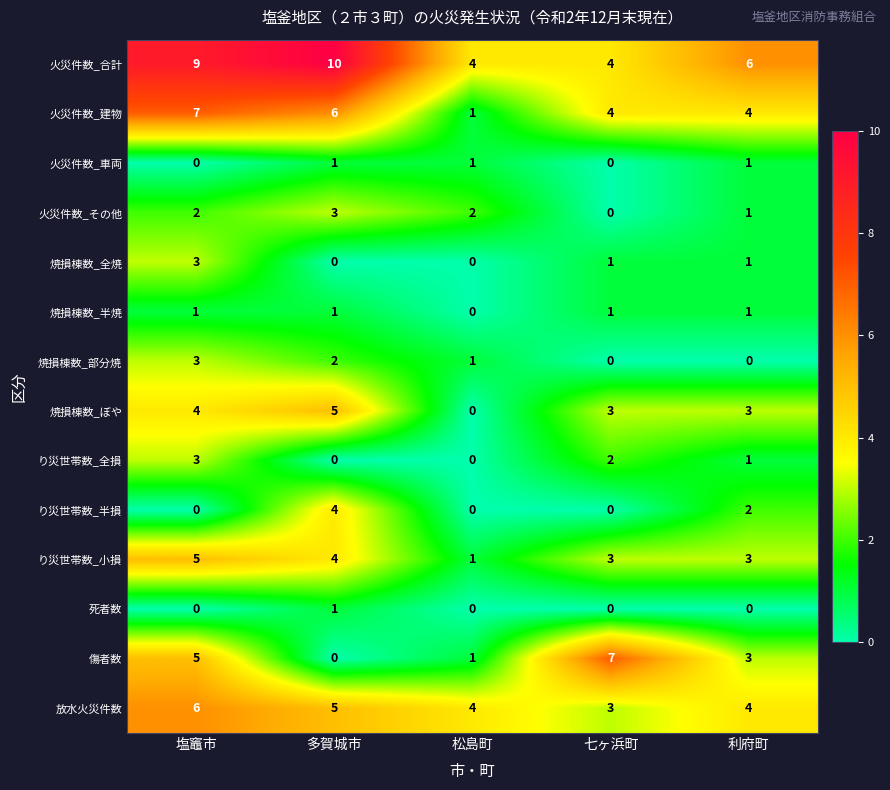

Which series has the largest range (max minus min)?

傷者数